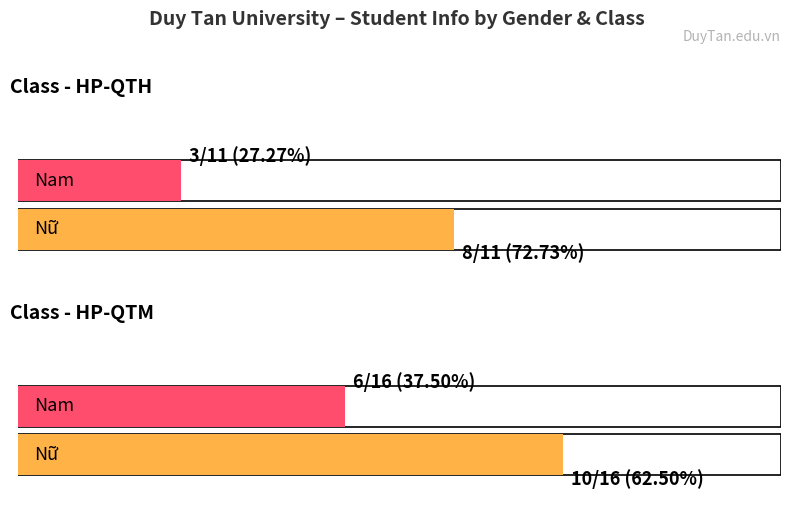

Where is Nữ nearest to the value 9?

HP-QTH